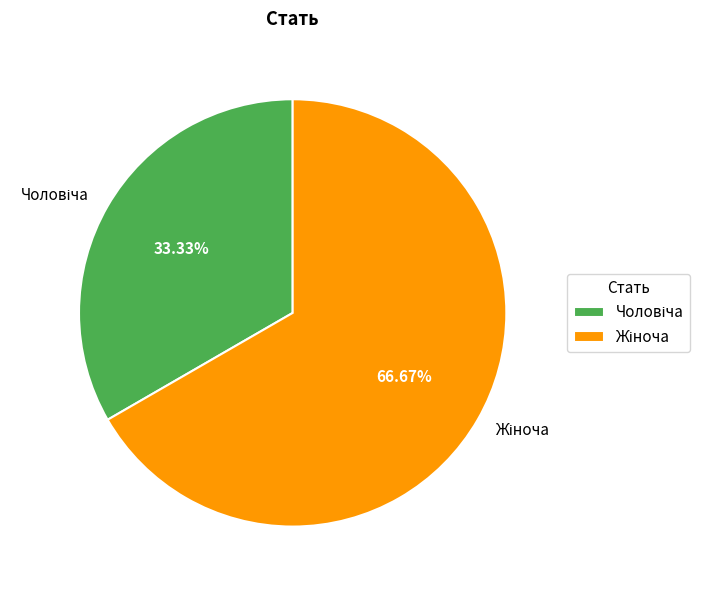

Does any single category account for the majority?

Yes